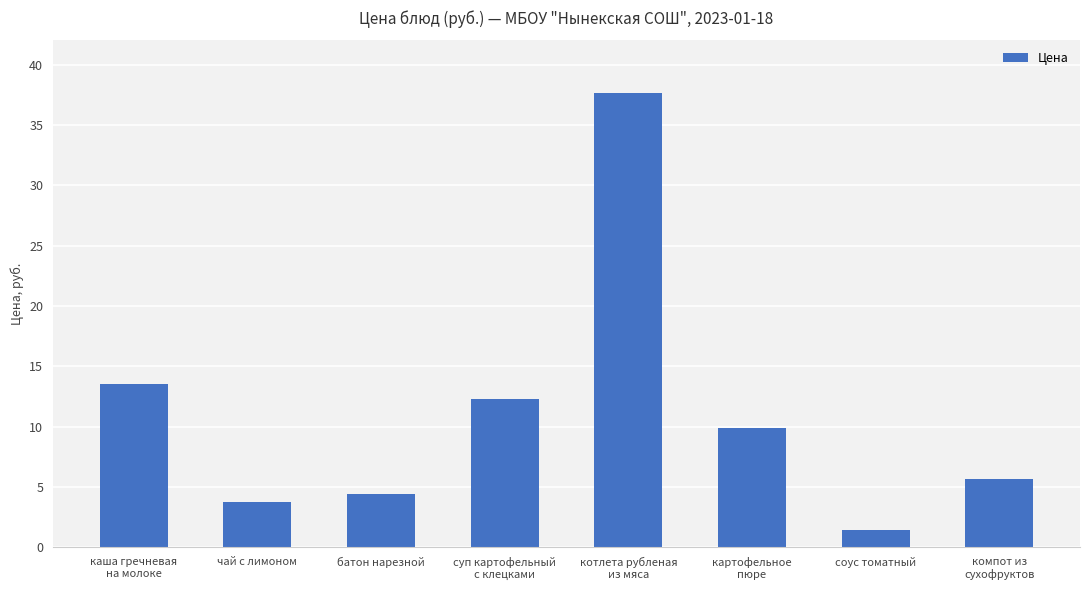

List the labels in order of value, largest first.

котлета рубленая
из мяса, каша гречневая
на молоке, суп картофельный
с клецками, картофельное
пюре, компот из
сухофруктов, батон нарезной, чай с лимоном, соус томатный